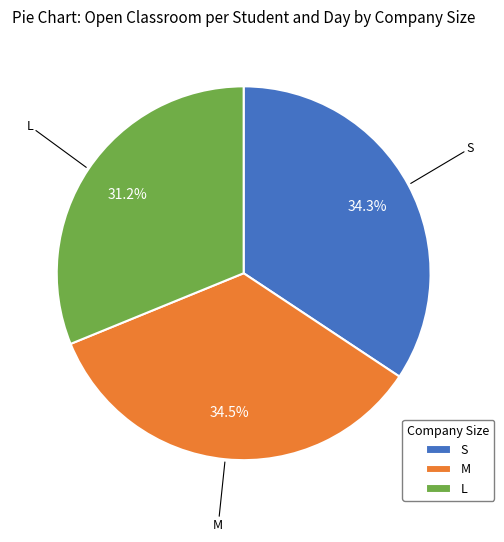

Which has a higher value, L or S?

S